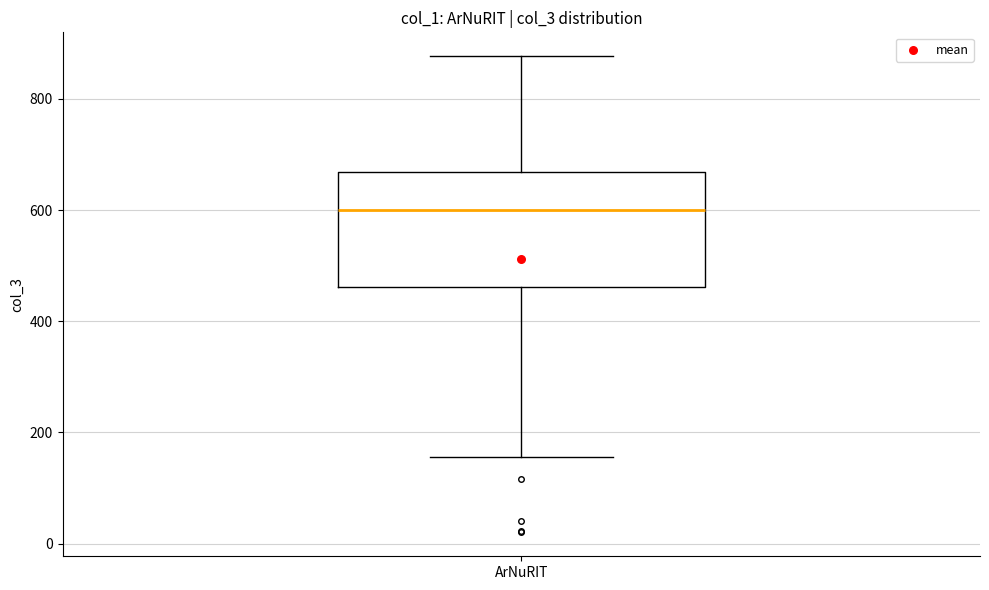

Read this box plot against the y-axis: the position of the median line, the range covered by the box, and the ends of both whiskers. The values are not printed on the chart, so give them approximately, as read against the axis.

median 600, box 460 to 660, whiskers 160 to 880